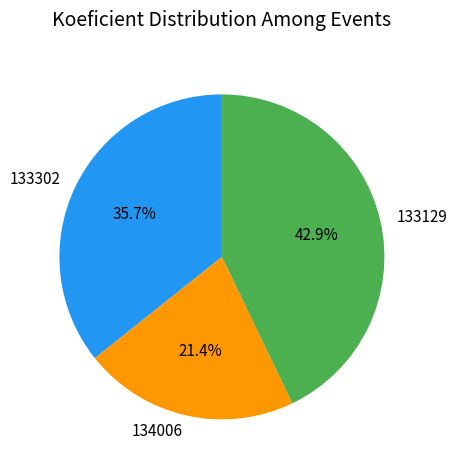

Combined, do 133302 and 134006 account for over 50%?

Yes